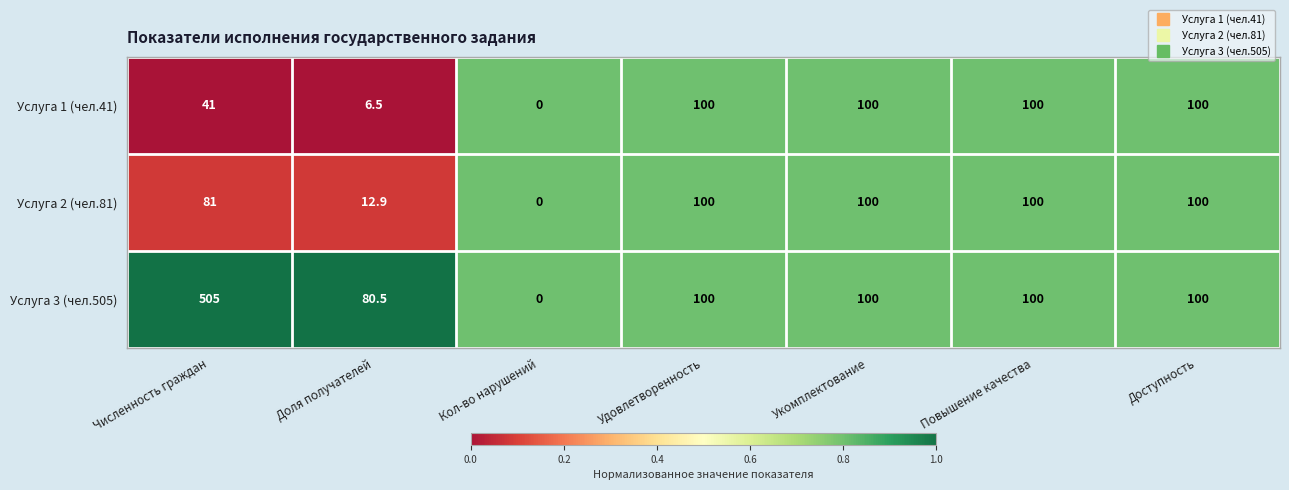

The value of Услуга 1 (чел.41) at Доля получателей is 4.5. True or false?

False